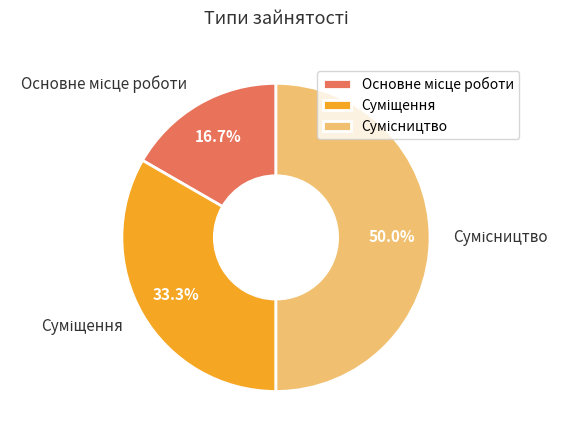

What is the total percentage of Суміщення and Основне місце роботи?

50.0%